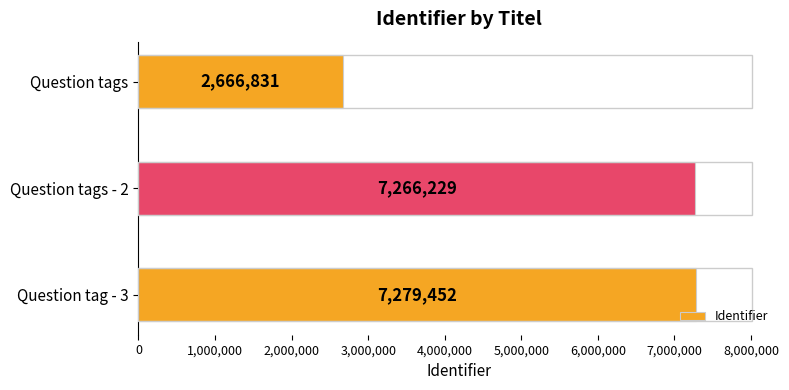

What is the approximate value at Question tag - 3?

7279452